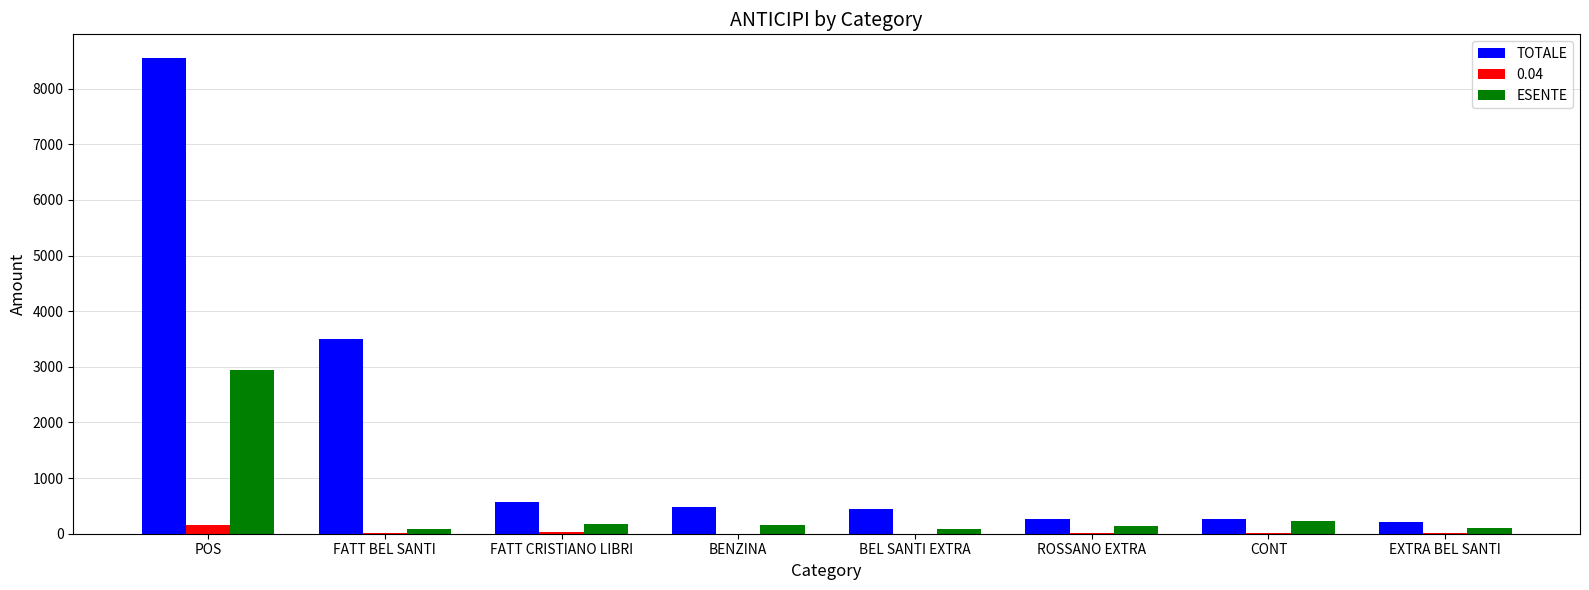

At which category is the sum across all series the highest?

POS